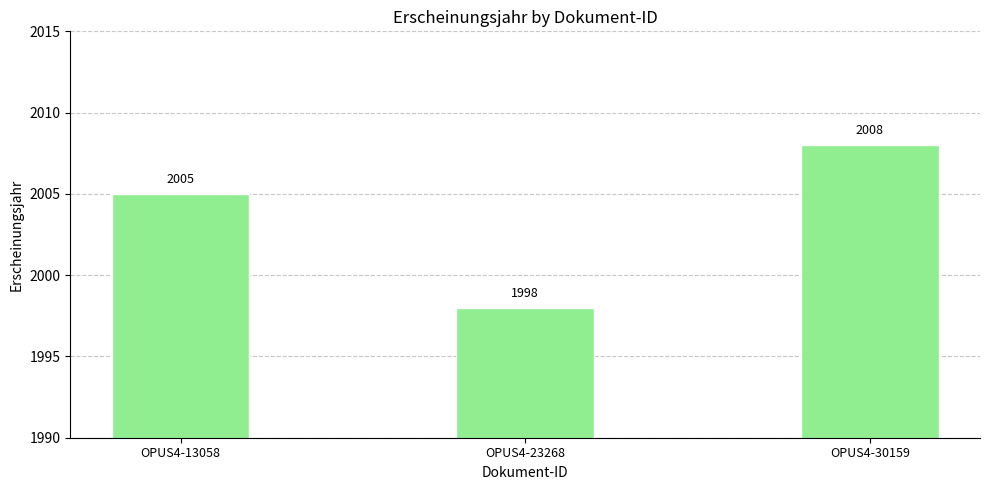

What is the ratio of the value at OPUS4-23268 to the value at OPUS4-13058?

1.0